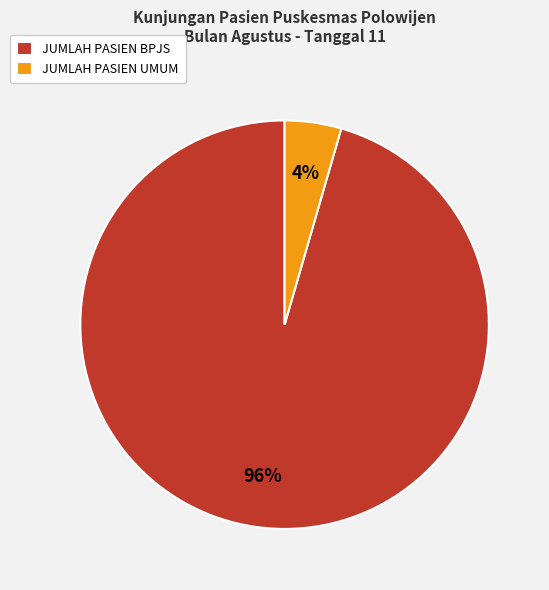

Rank the categories by value from highest to lowest.

JUMLAH PASIEN BPJS, JUMLAH PASIEN UMUM